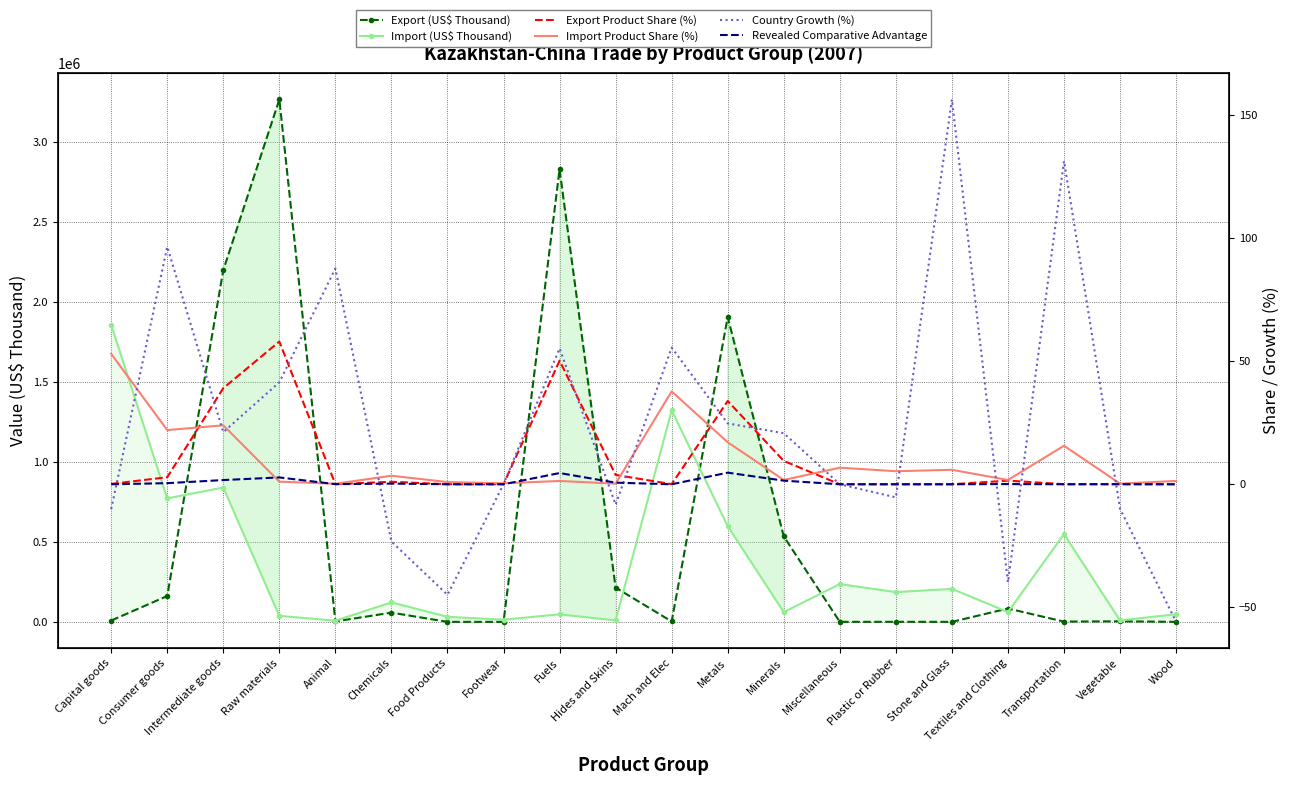

Where is Import (US$ Thousand) nearest to the value 932556?

Intermediate goods